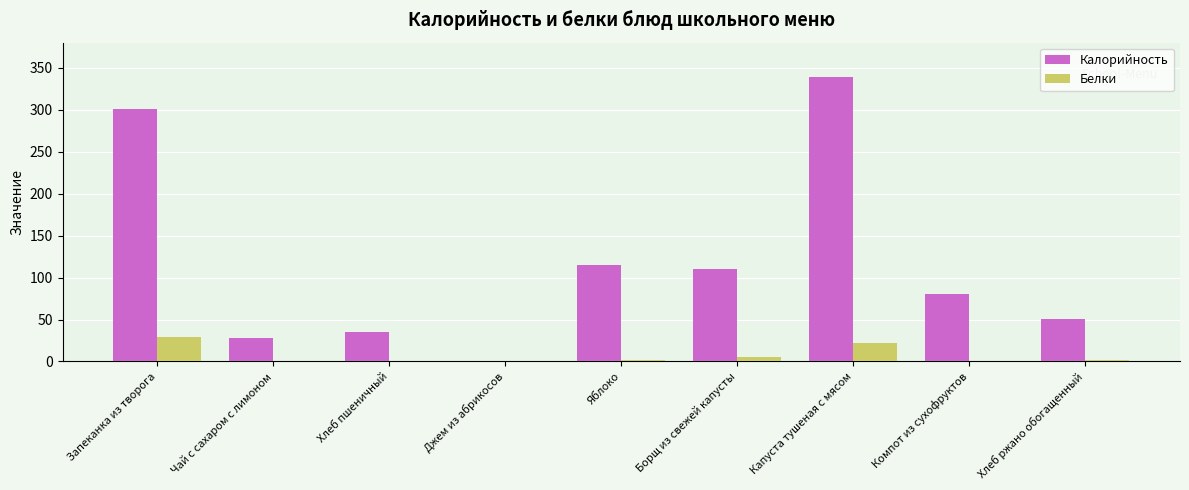

True or false: Калорийность has a value of 35.2 at Хлеб пшеничный.

True